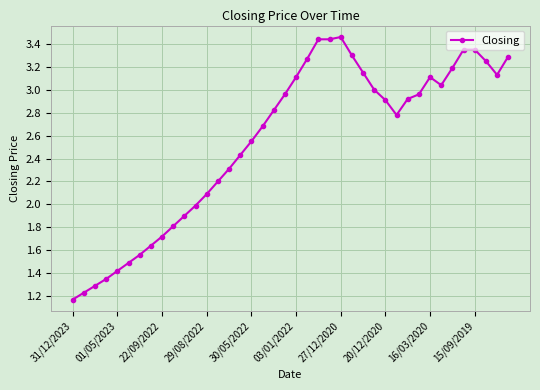

How many data points are above 2?

28